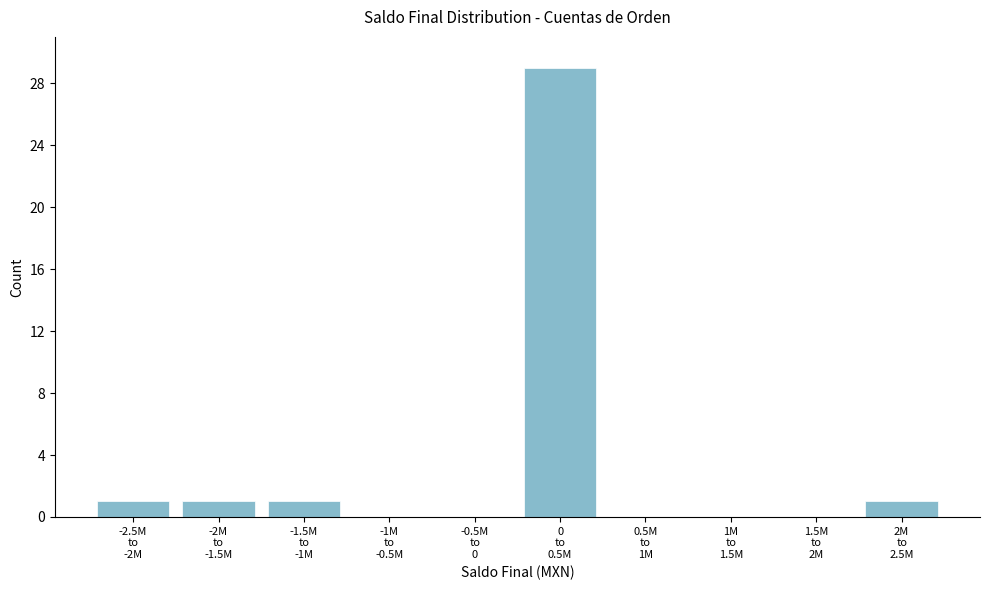

What is the greatest value displayed?

29